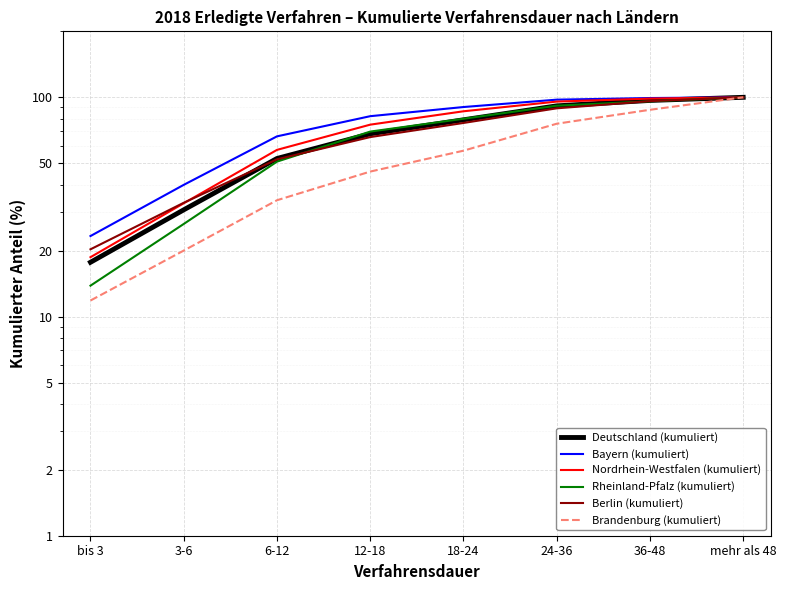

What is the value of the Bayern (kumuliert) point at the 3rd from the left?

66.4